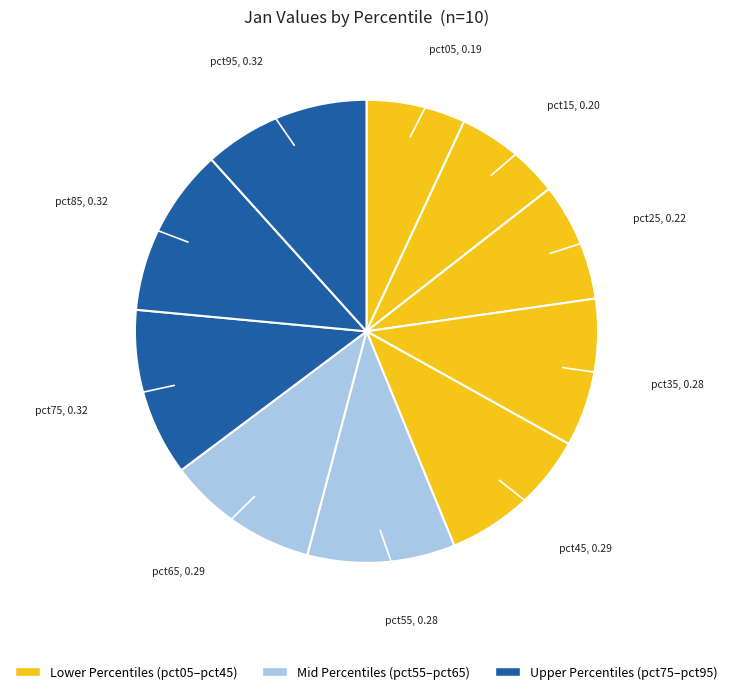

Count the number of slices in the pie.

10